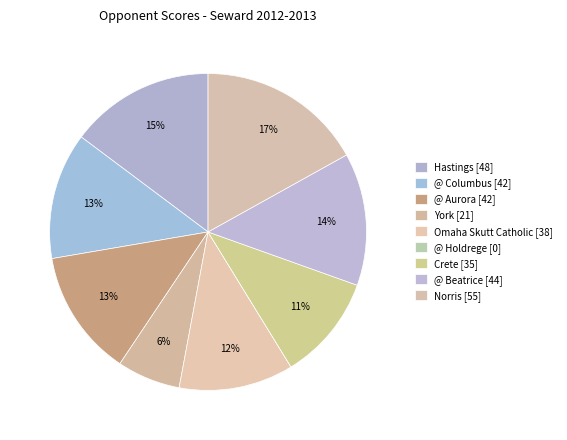

Is the sum of Hastings and @ Holdrege greater than half?

No